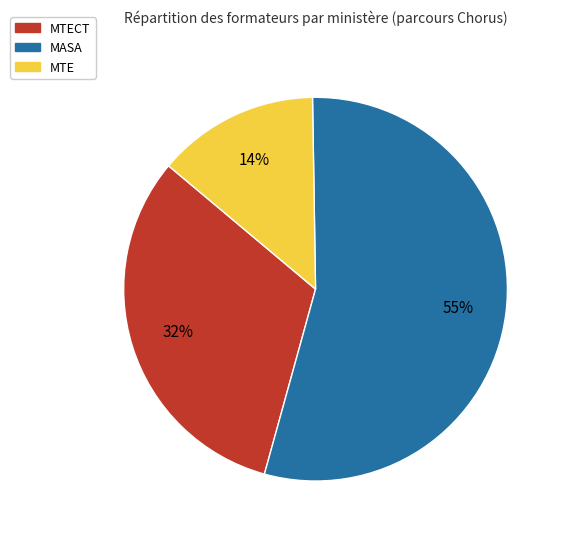

To the nearest percent, what is the difference between the largest and smallest slice percentages?

41%